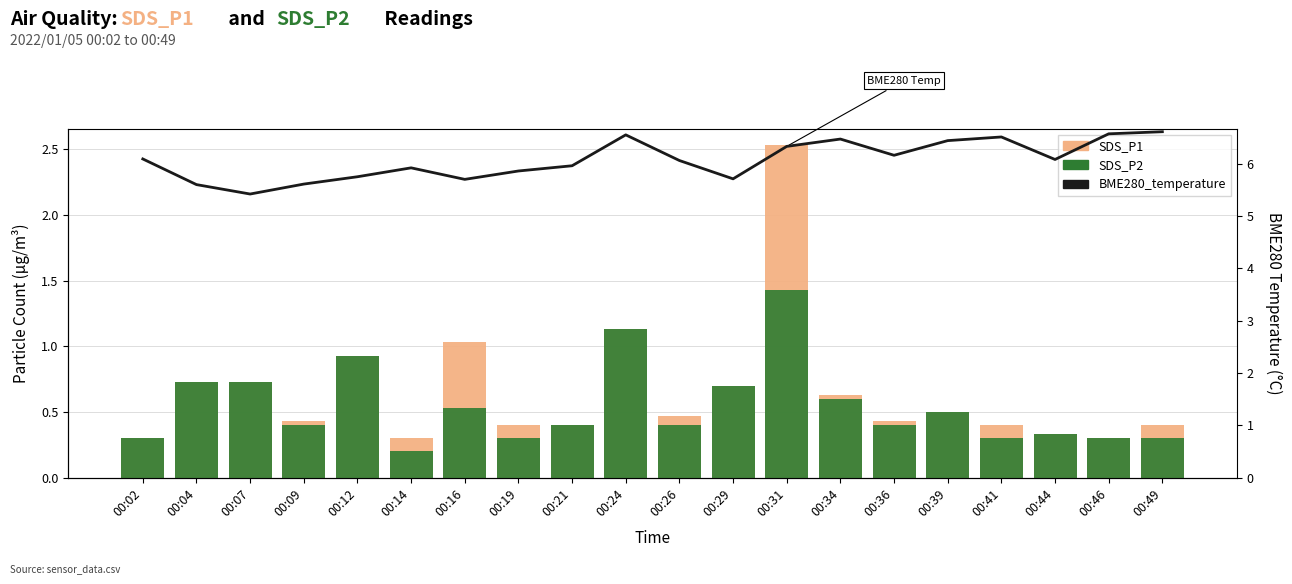

Reading left to right, what are all the values shown in this chart?

SDS_P1: 0.3	0.7	0.7	0.4	0.9	0.3	1.0	0.4	0.4	1.1	0.5	0.7	2.5	0.6	0.4	0.5	0.4	0.3	0.3	0.4
SDS_P2: 0.3	0.7	0.7	0.4	0.9	0.2	0.5	0.3	0.4	1.1	0.4	0.7	1.4	0.6	0.4	0.5	0.3	0.3	0.3	0.3
BME280_temperature: 6.1	5.6	5.4	5.6	5.8	5.9	5.7	5.9	6.0	6.5	6.1	5.7	6.3	6.5	6.2	6.4	6.5	6.1	6.6	6.6